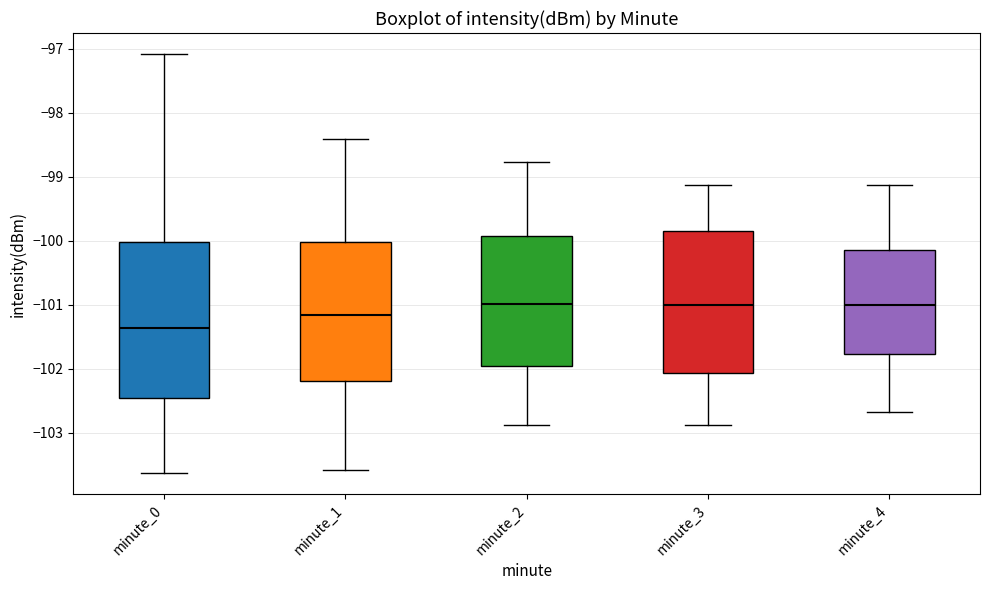

Reading left to right, read every box against the y-axis: the position of its median line, the range the box covers, and the ends of its whiskers. The values are not printed on the chart, so give them approximately, as read against the axis.

minute_0: median -101.4, box -102.5 to -100.0, whiskers -103.6 to -97.1
minute_1: median -101.2, box -102.2 to -100.0, whiskers -103.6 to -98.4
minute_2: median -101.0, box -102.0 to -99.9, whiskers -102.9 to -98.8
minute_3: median -101.0, box -102.1 to -99.8, whiskers -102.9 to -99.1
minute_4: median -101.0, box -101.8 to -100.2, whiskers -102.7 to -99.1